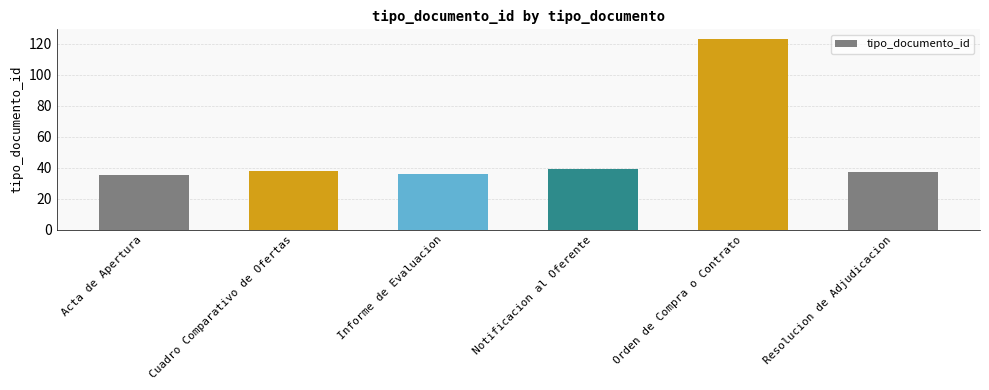

What is the change in value from Acta de Apertura to Notificacion al Oferente?

+4